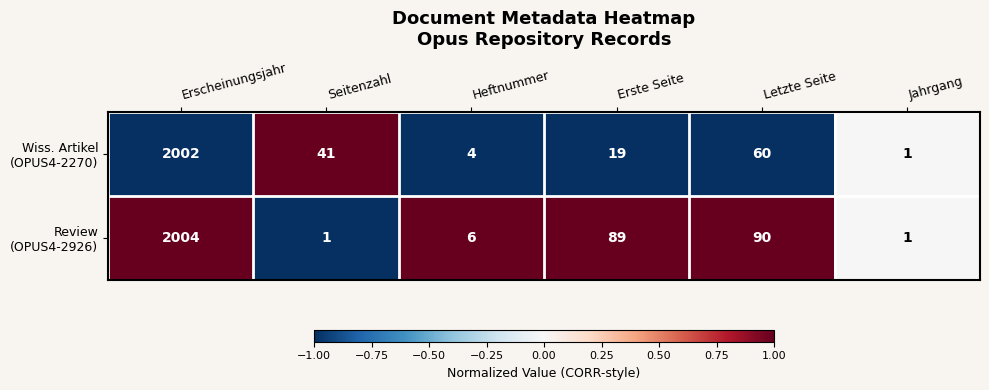

At which category is the sum across all series the highest?

Erscheinungsjahr